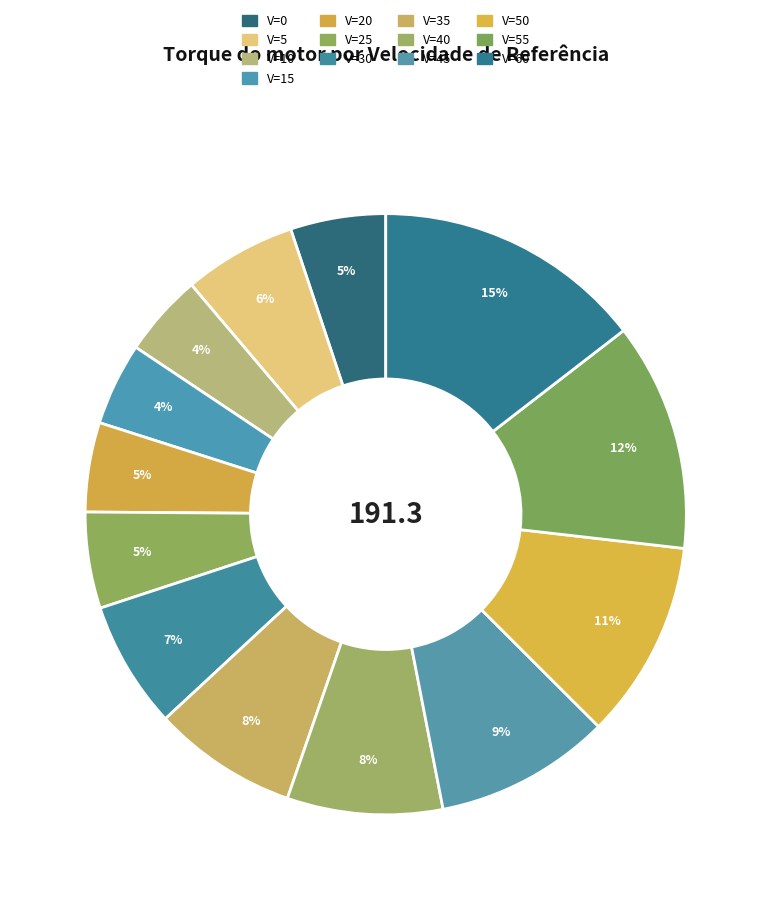

Count the number of slices in the pie.

13